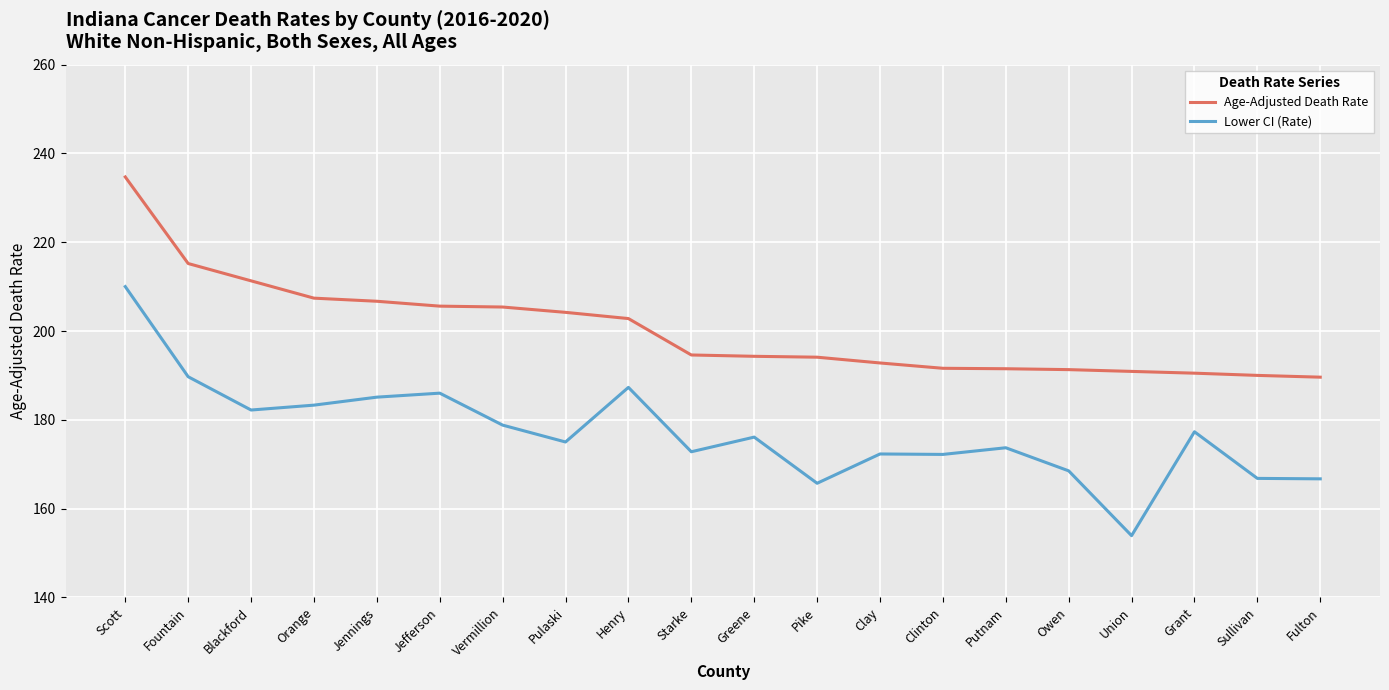

What is the difference between the Age-Adjusted Death Rate values at Pike and Blackford?

17.2